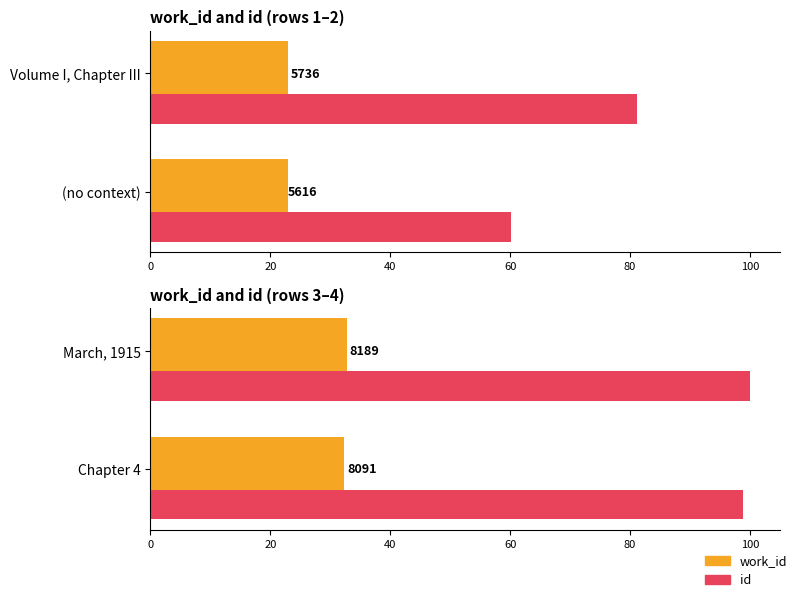

What are all the series names shown in the legend?

work_id, id